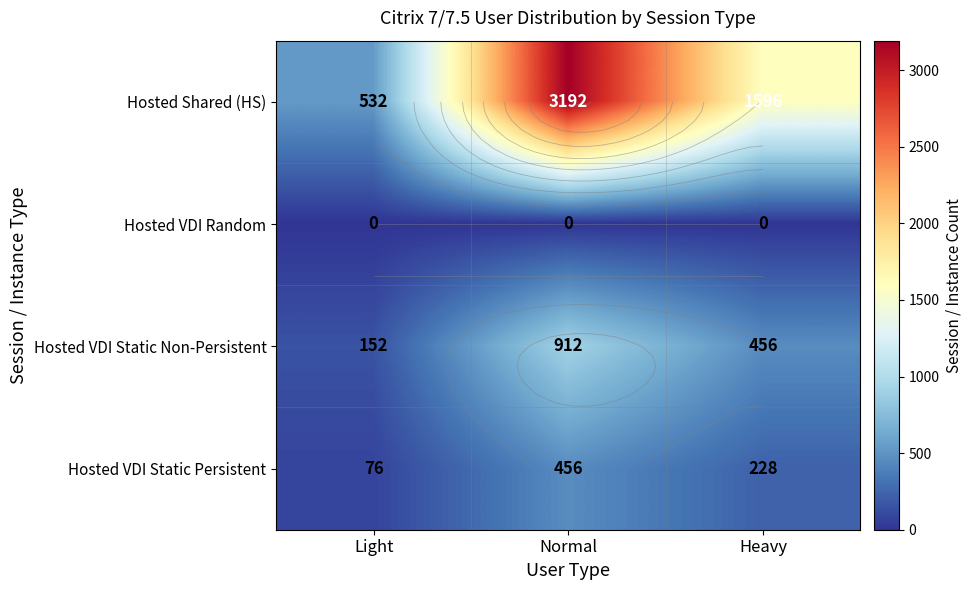

The Hosted Shared (HS) series shows 3192 at Normal. True or false?

True